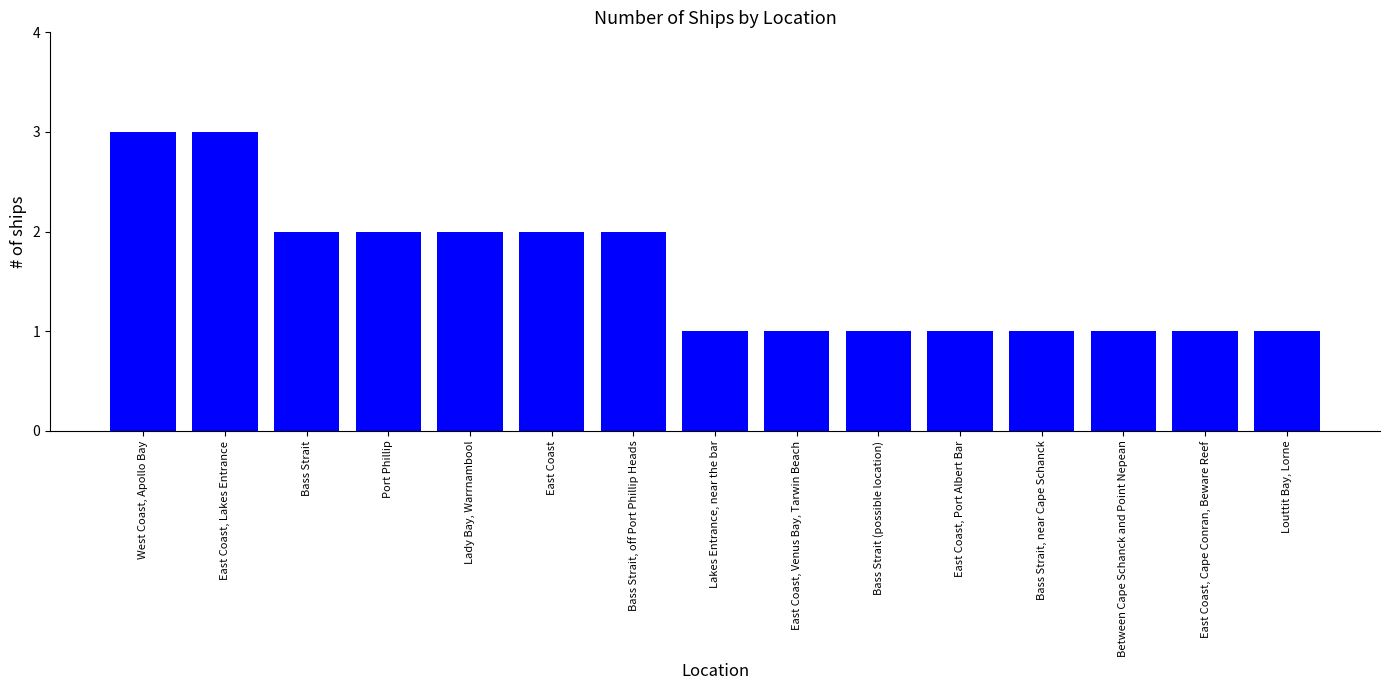

What value does the data have at East Coast, Lakes Entrance?

3